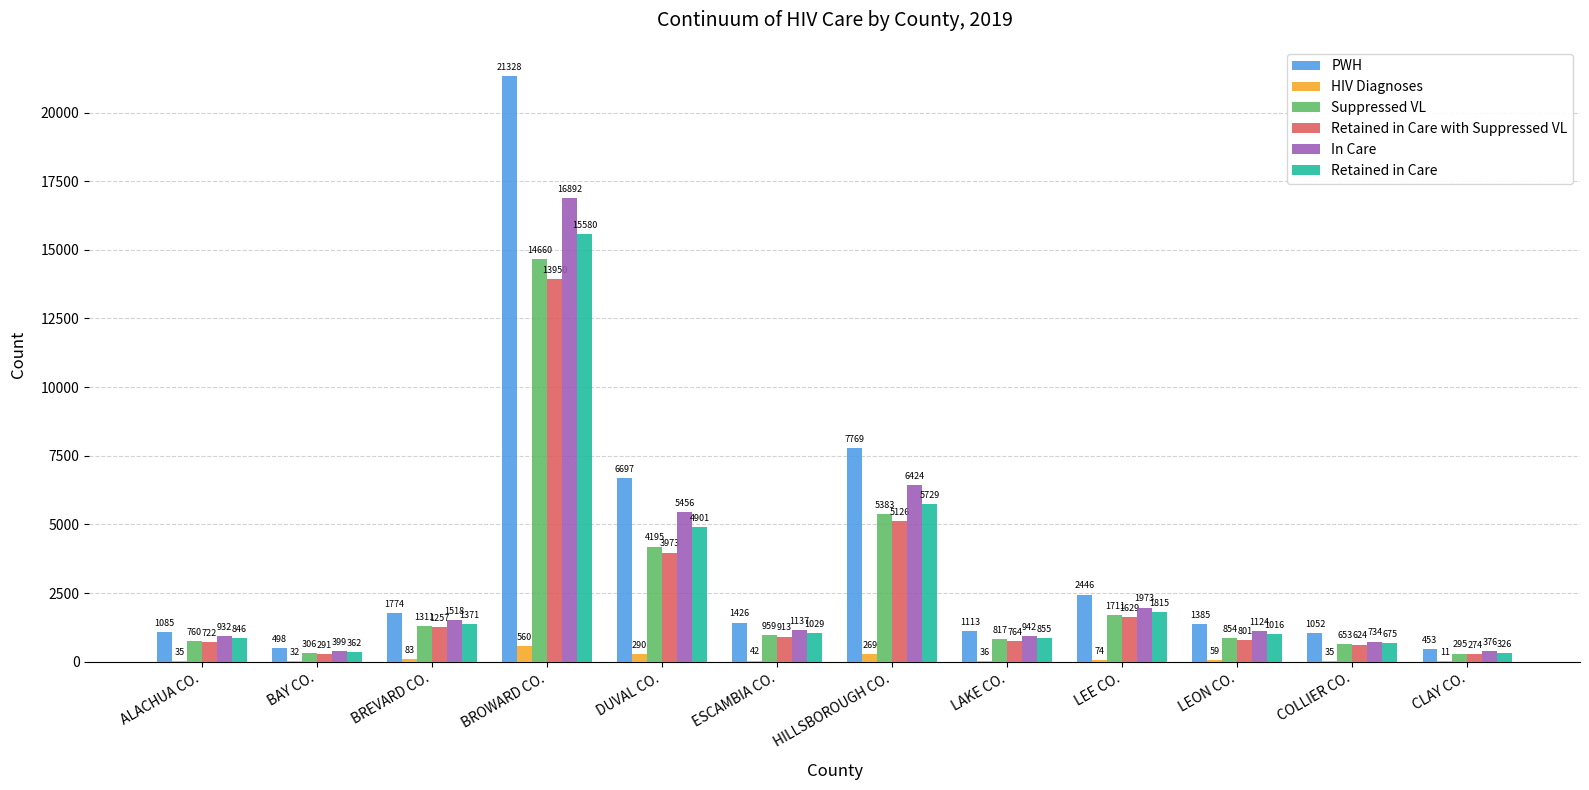

Which series has the widest spread of values?

PWH